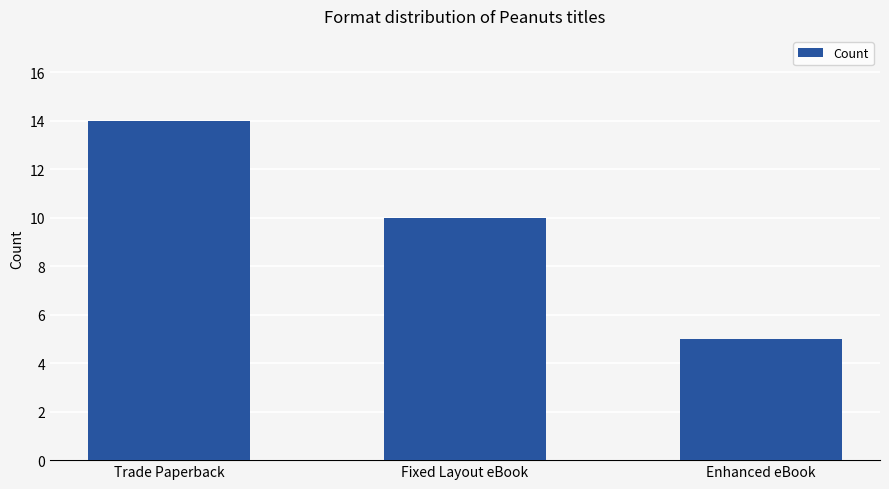

What is the minimum value shown in the chart?

5